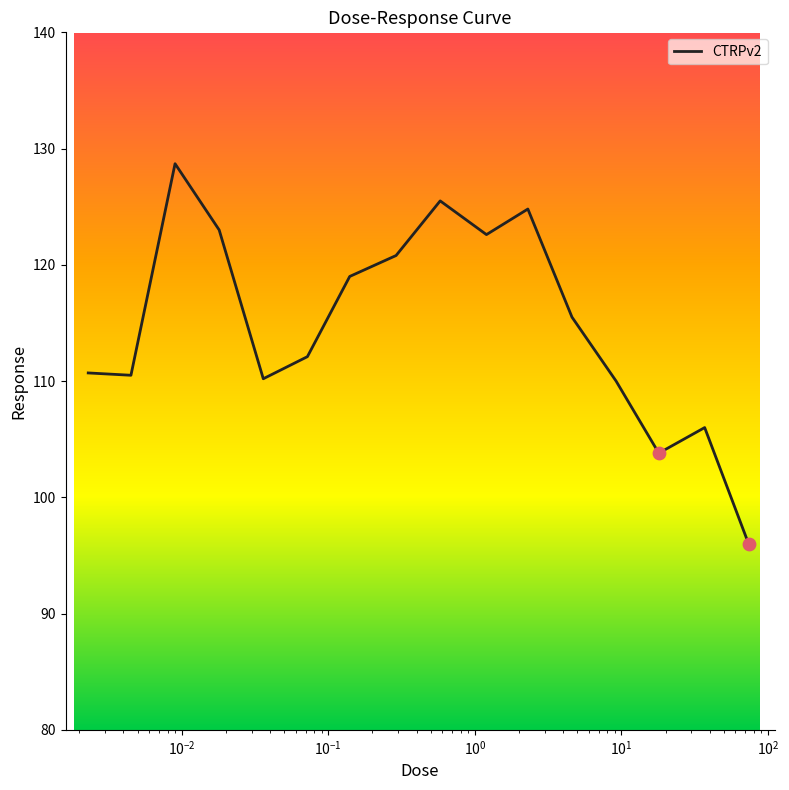

What is the minimum value shown in the chart?

96.0